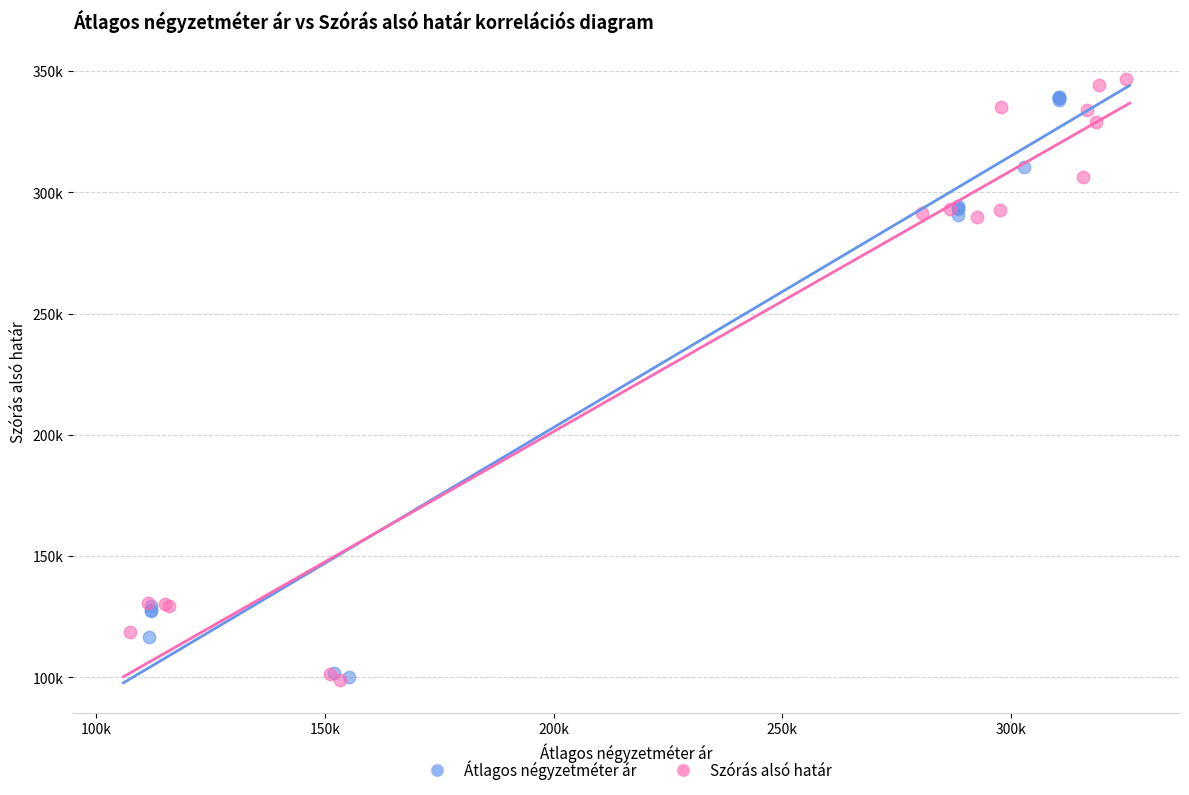

What are all the series names shown in the legend?

Átlagos négyzetméter ár, Szórás alsó határ